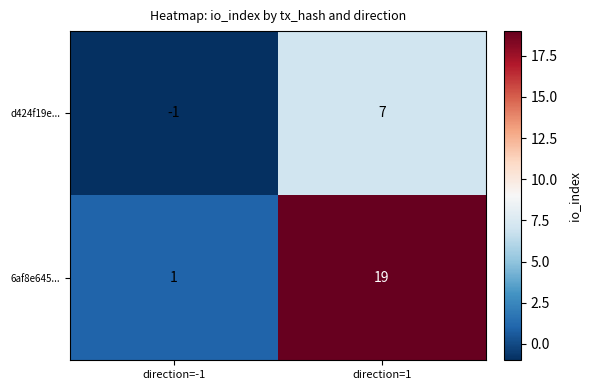

Rank the series at direction=1 from lowest to highest value.

d424f19e..., 6af8e645...